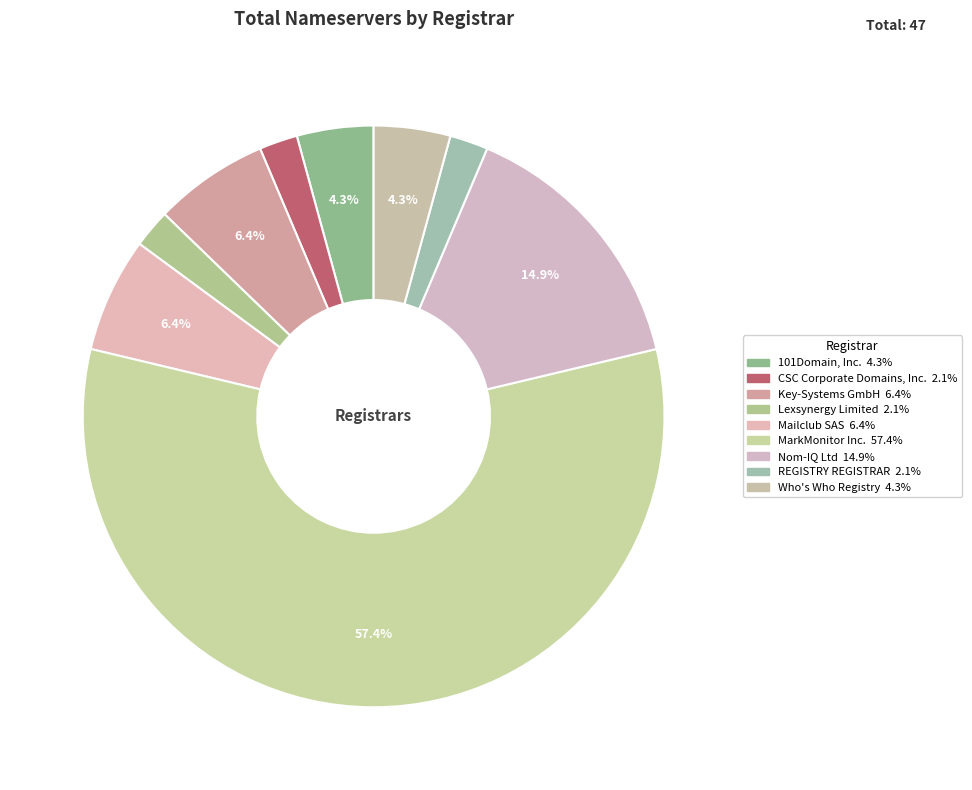

To the nearest percent, what is the combined percentage of Nom-IQ Ltd and REGISTRY REGISTRAR?

17%